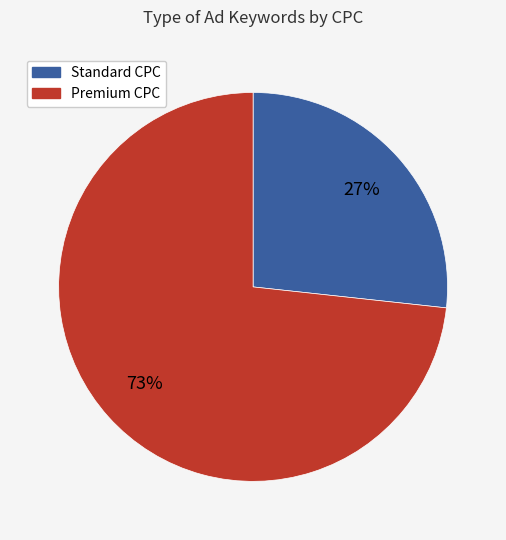

How many segments does this pie chart have?

2